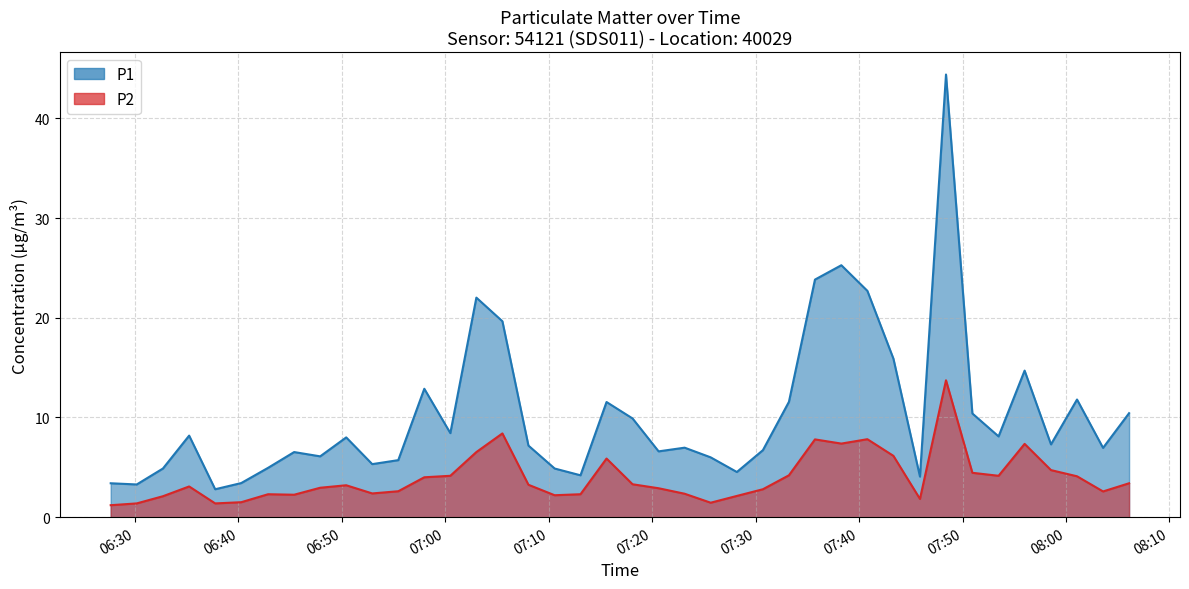

How many values in the P1 series exceed 7?

21